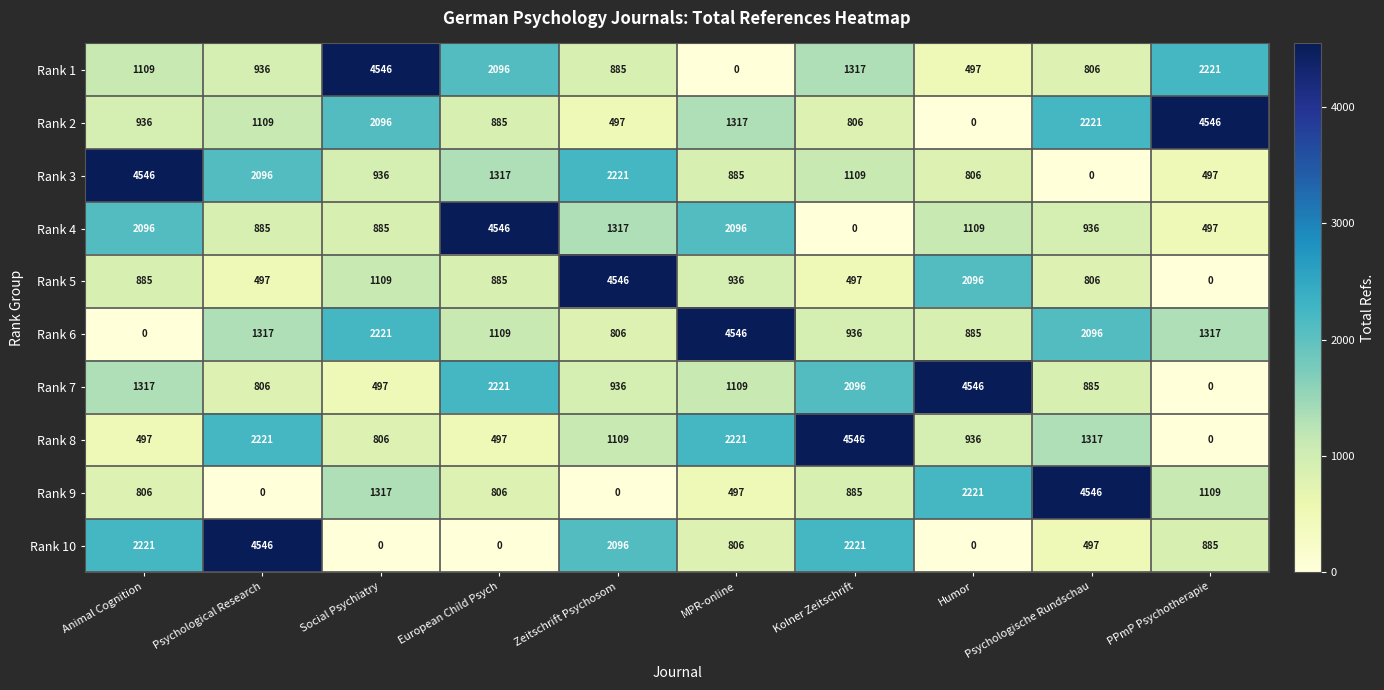

What is the highest value of the Rank 6 series?

4546